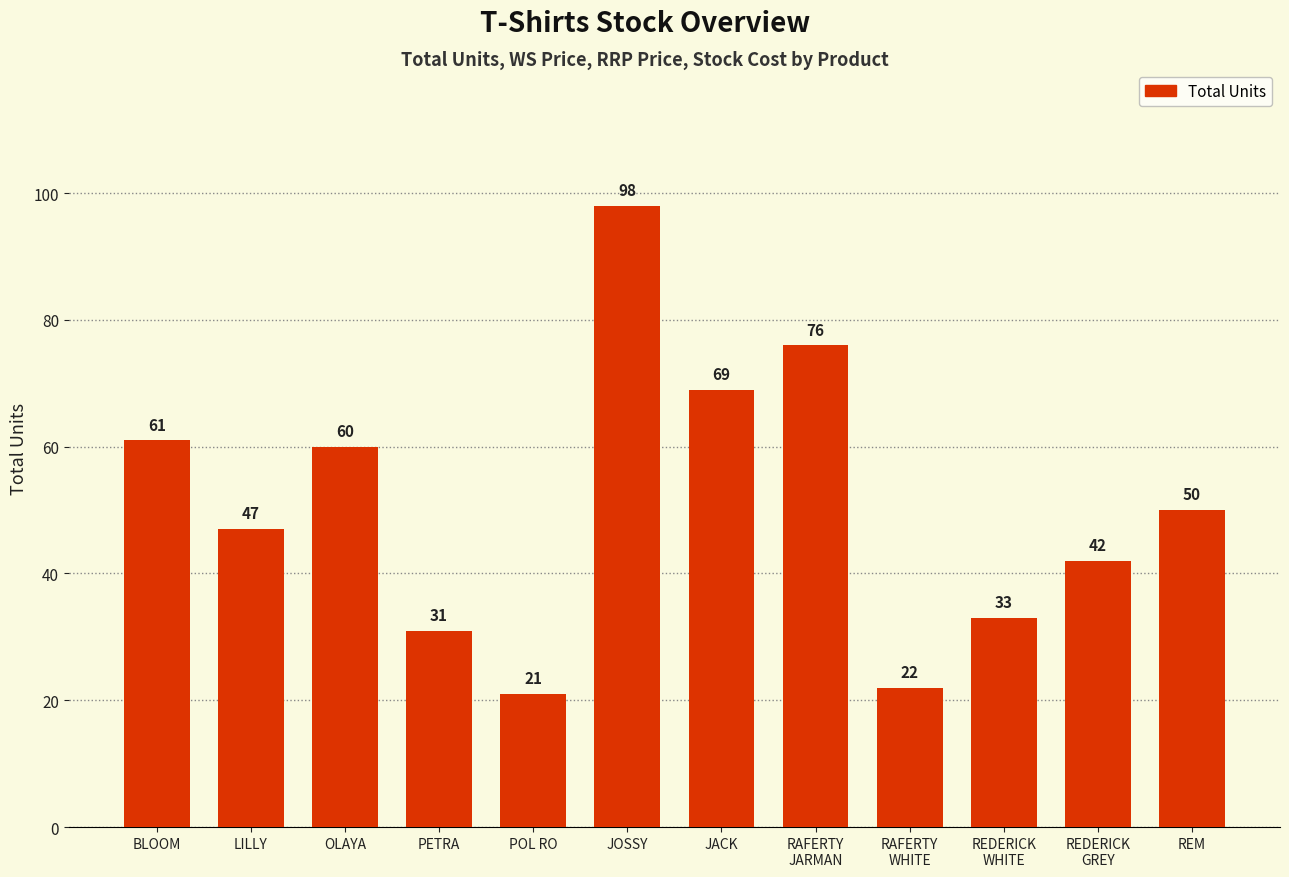

Count the number of data series in this chart.

1